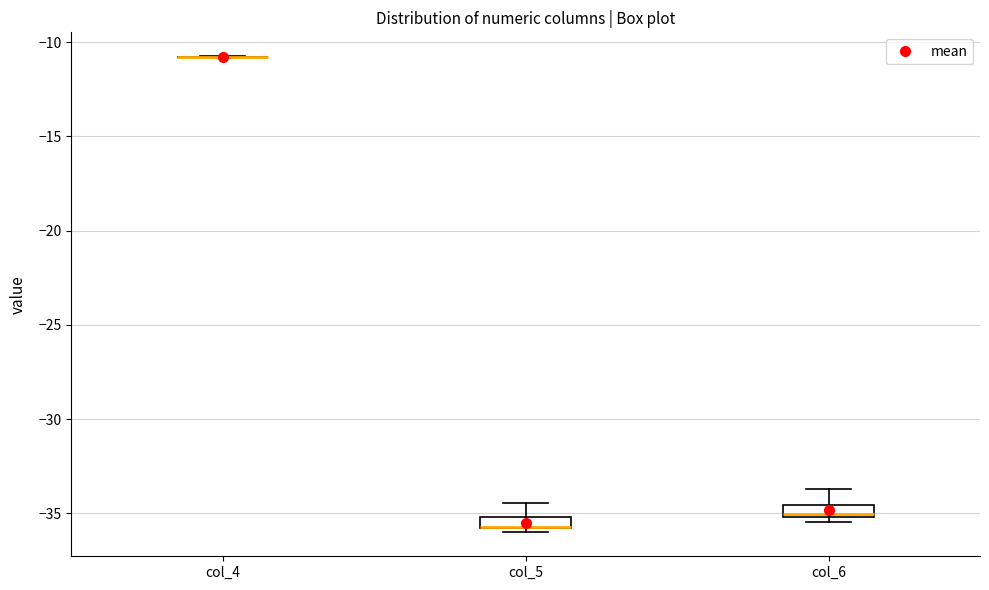

Where is the upper edge of the box for col_5 on the y-axis? The values are not printed on the chart, so give them approximately, as read against the axis.

-35.0